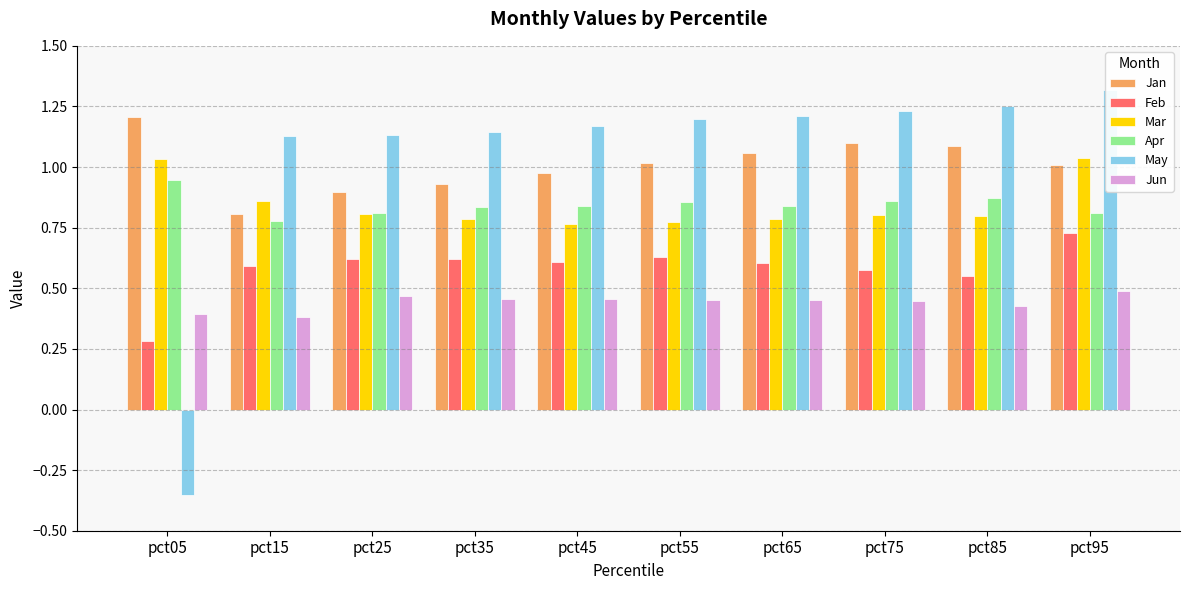

How many values in May are above zero?

9